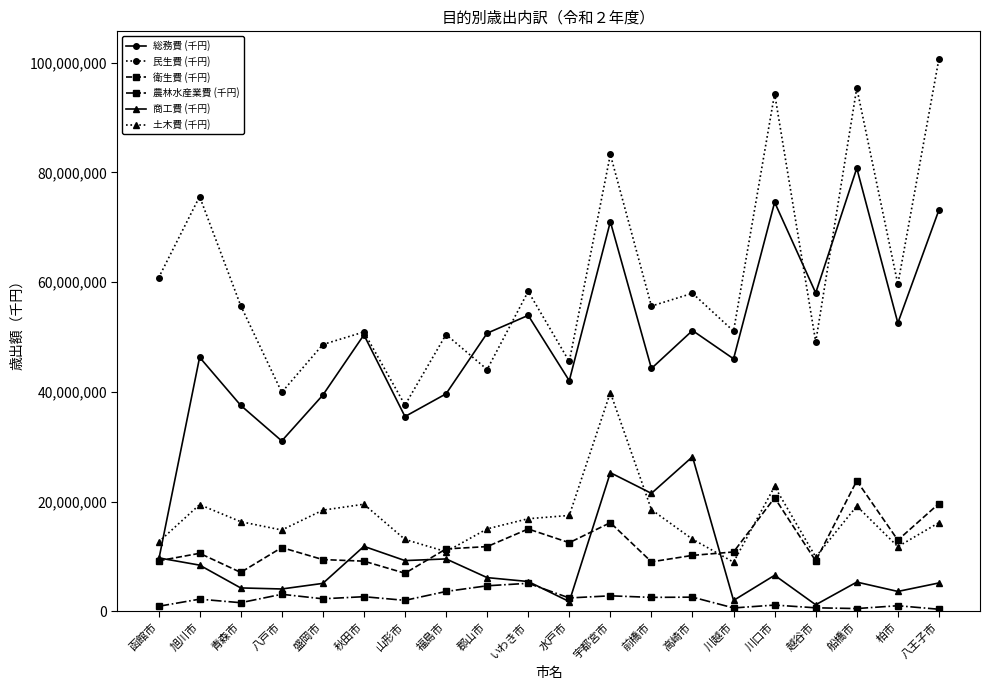

What is the label of the 12th point from the right?

郡山市